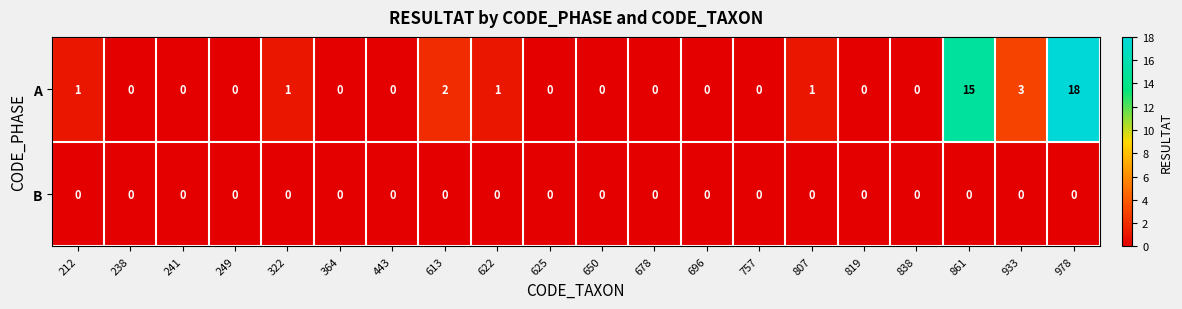

Which series has the largest range (max minus min)?

A